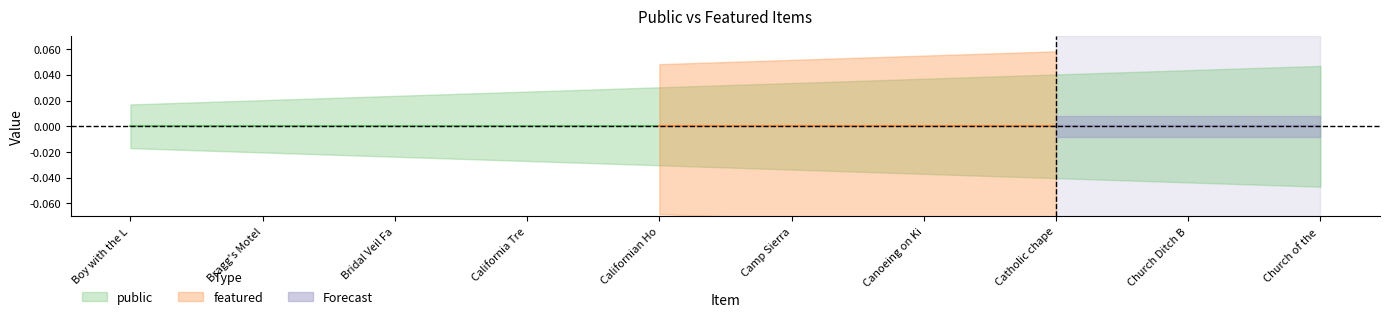

What position from the right is Boy with the Leaking Boot?

10